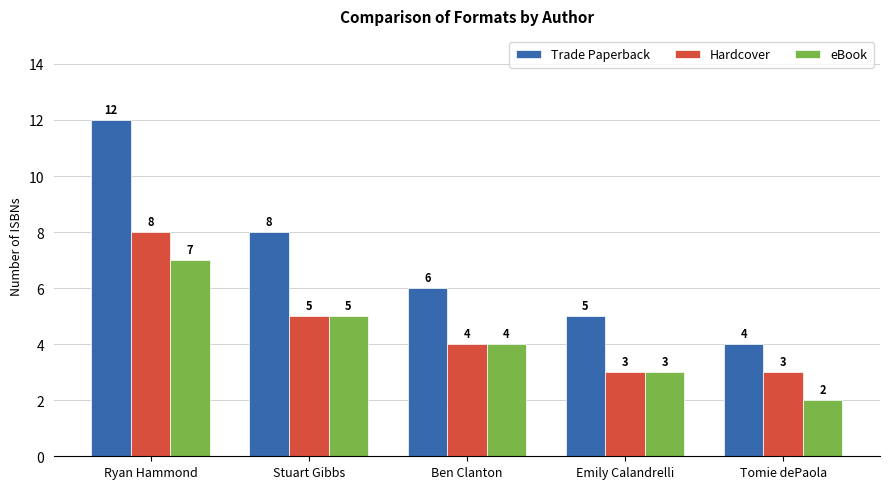

What are all the series names shown in the legend?

Trade Paperback, Hardcover, eBook